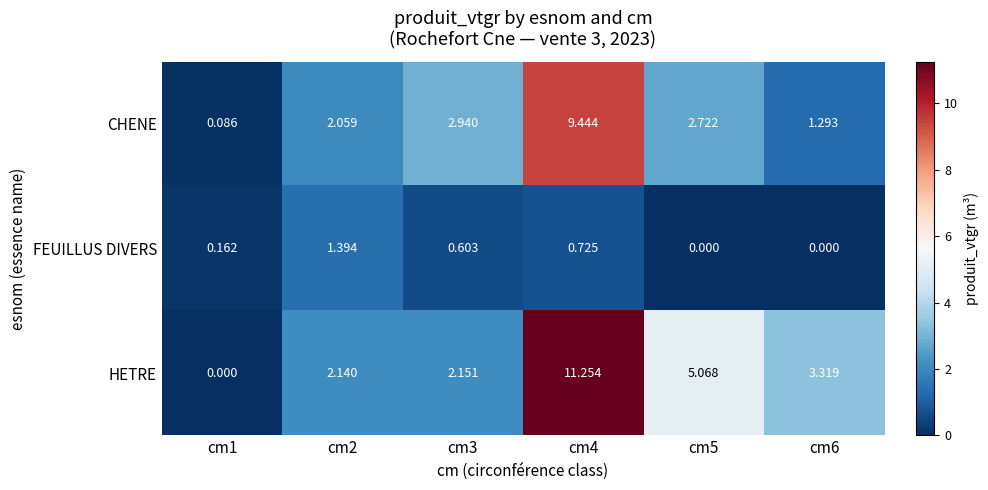

How many distinct data groups are displayed?

3